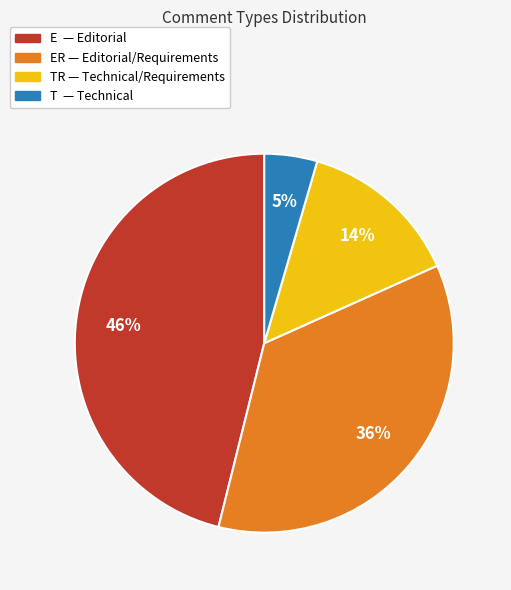

How many segments does this pie chart have?

4